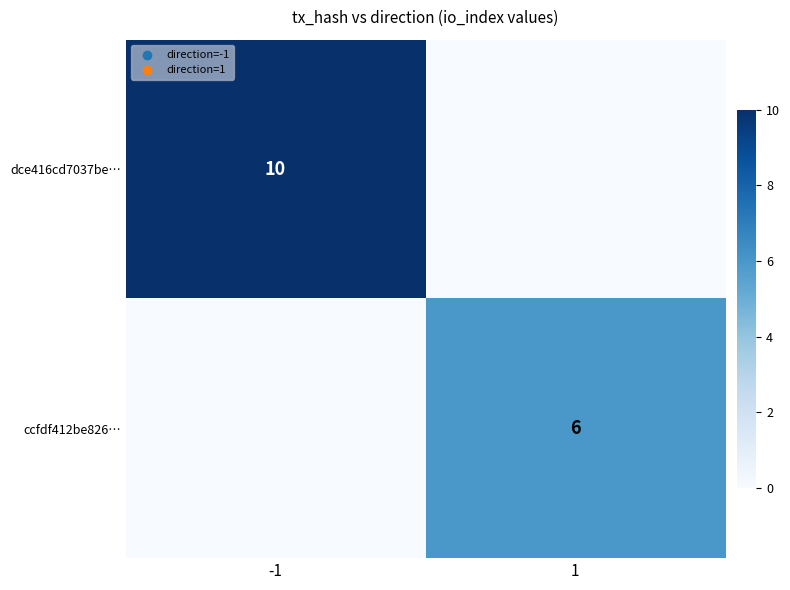

The value of dce416cd7037be… at -1 is 10. True or false?

True